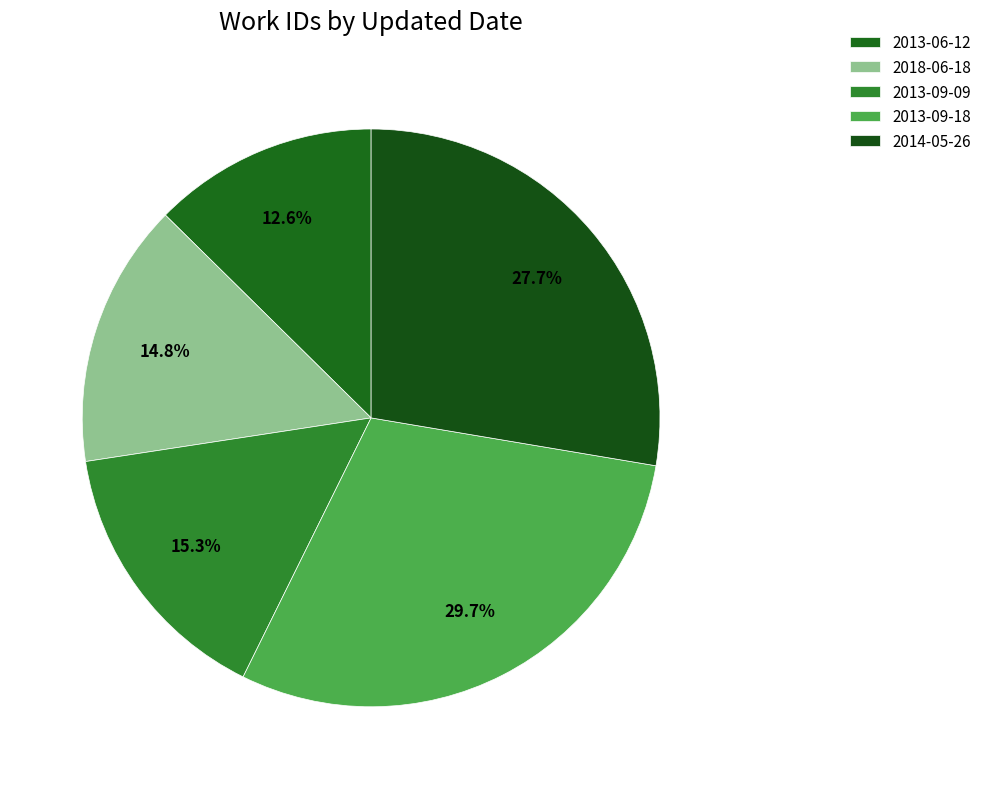

Is it true that 2013-09-09 is 15% of the pie?

True